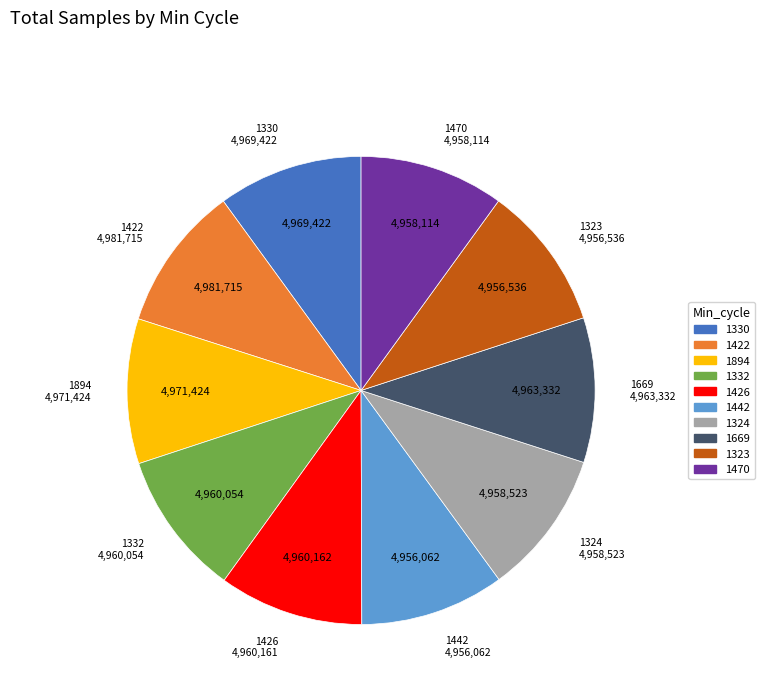

Is it true that 1669 is 1% of the pie?

False